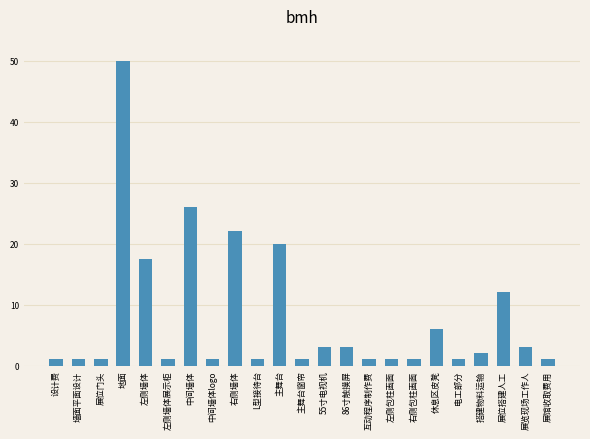

What is the change in value from 左侧墙体展示柜 to 86寸触摸屏?

+2.0